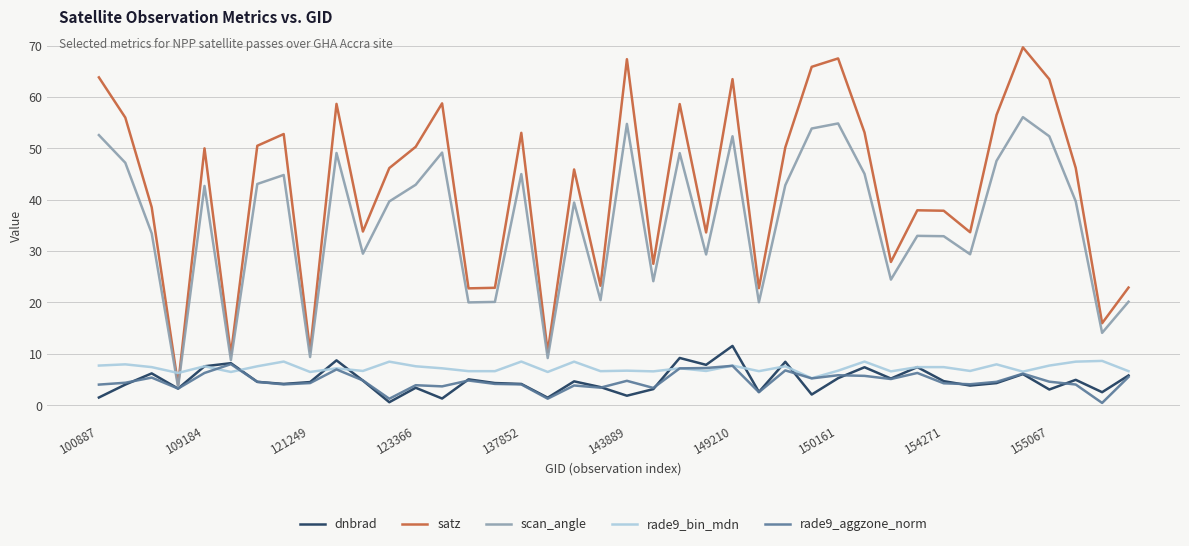

At how many categories does at least one series exceed 21?

35